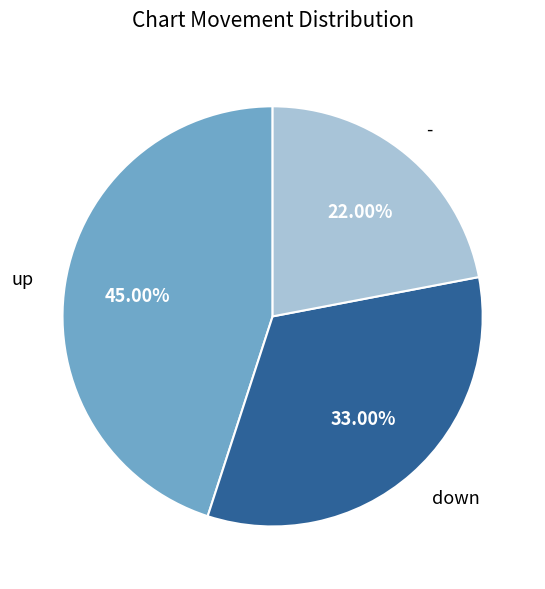

Which category has the biggest portion of the pie?

up